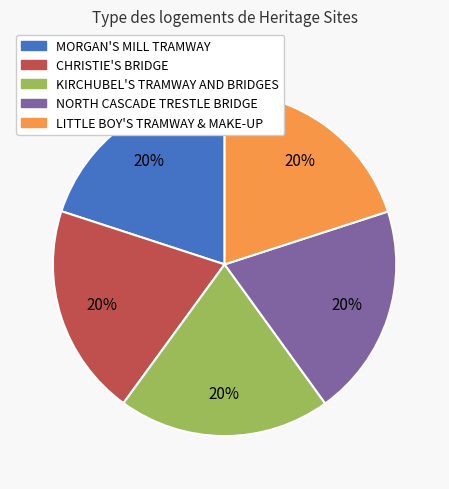

Is CHRISTIE'S BRIDGE the majority of the pie?

No